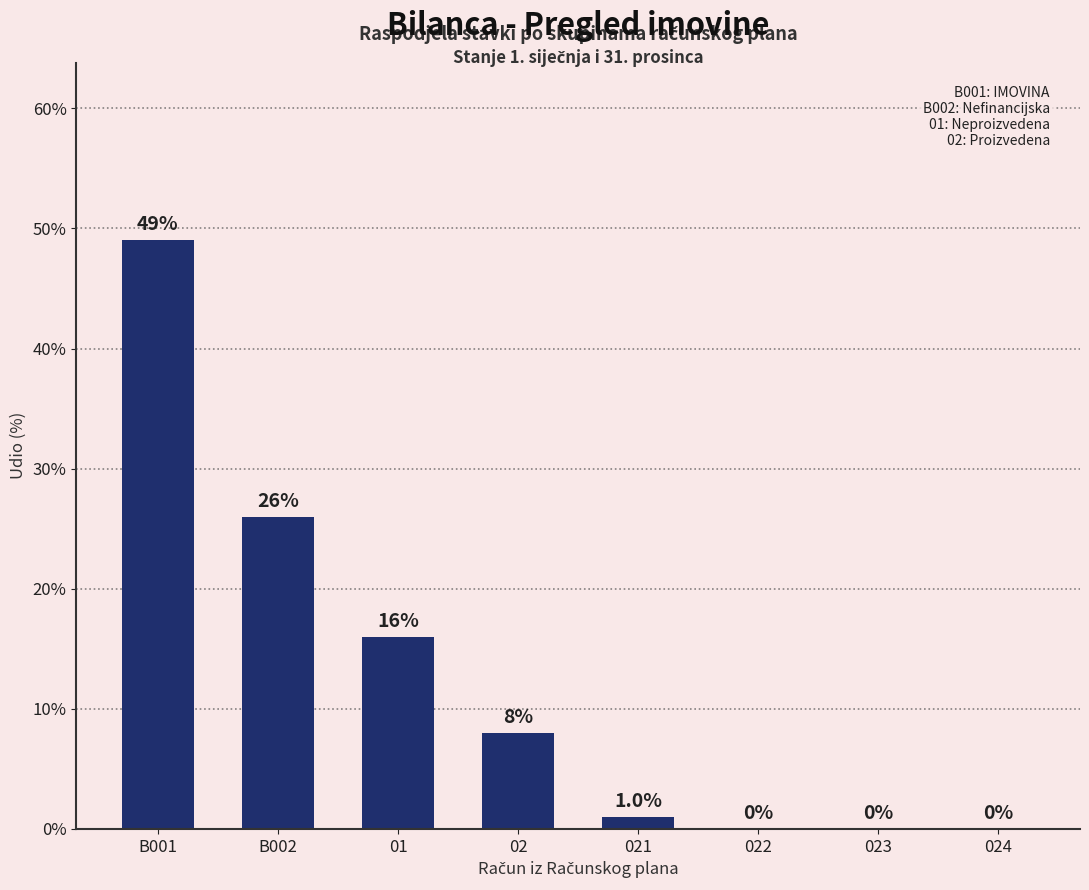

What is the sum of all values?

100